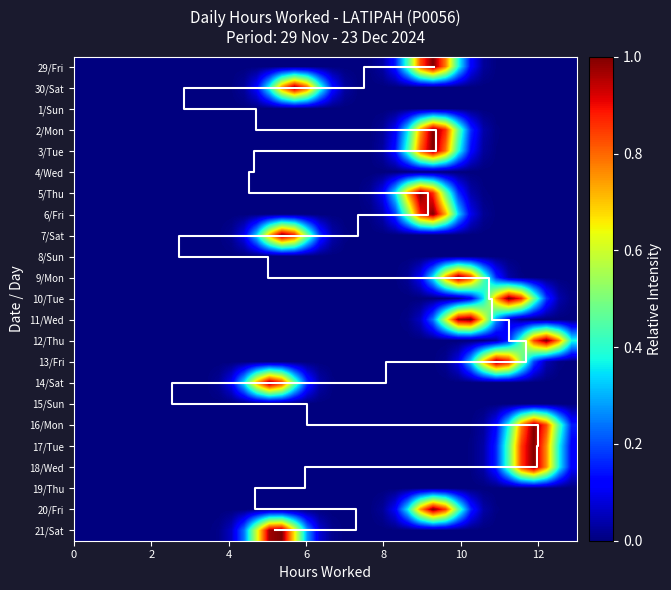

Rank the categories by 6/Fri value from lowest to highest.

29/Fri, 30/Sat, 1/Sun, 2/Mon, 3/Tue, 5/Thu, 6/Fri, 7/Sat, 8/Sun, 9/Mon, 10/Tue, 11/Wed, 12/Thu, 13/Fri, 14/Sat, 15/Sun, 16/Mon, 17/Tue, 18/Wed, 19/Thu, 20/Fri, 21/Sat, 4/Wed